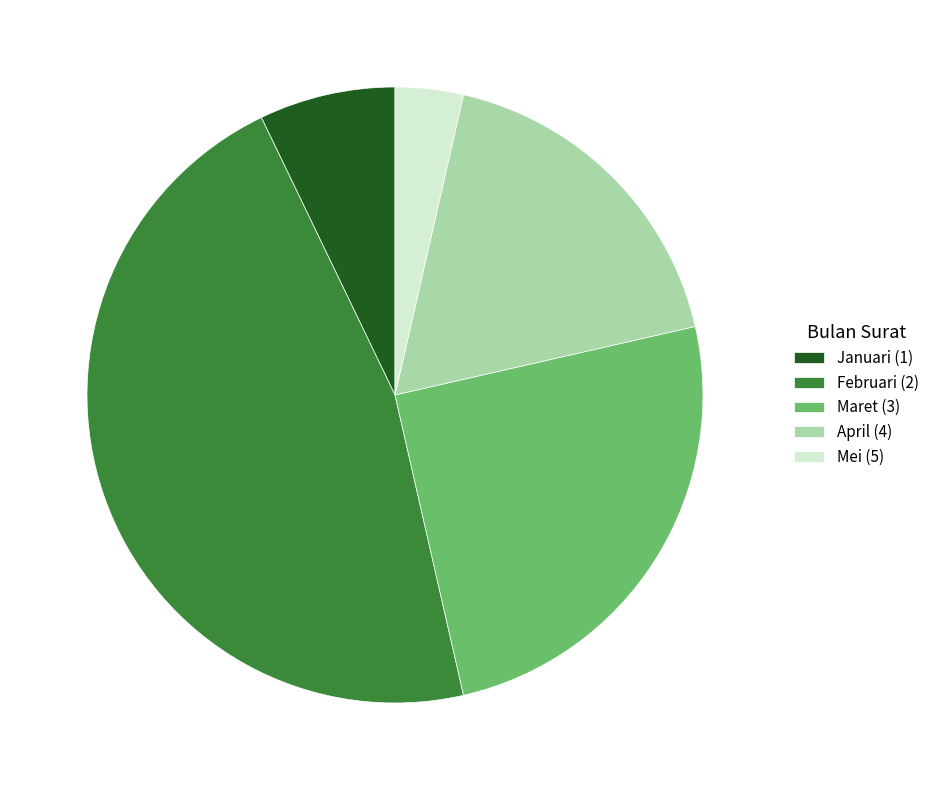

Combined, do Januari (1) and Februari (2) account for over 50%?

Yes